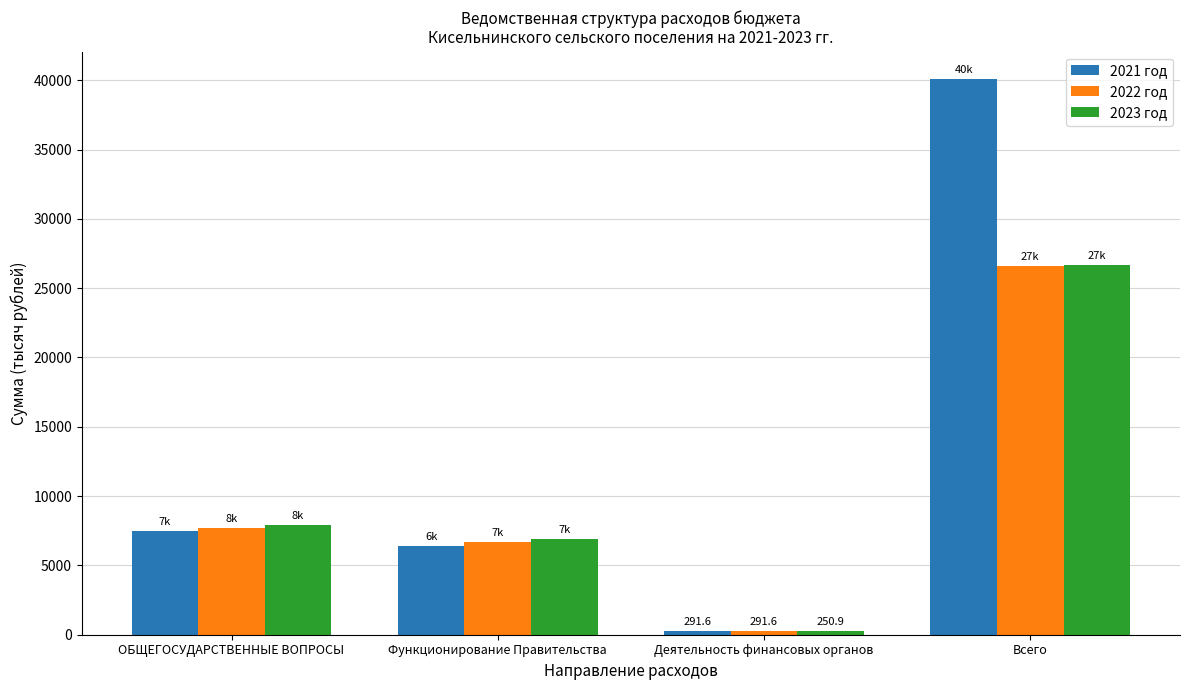

Reading left to right, what are all the values shown in this chart?

2021 год: ОБЩЕГОСУДАРСТВЕННЫЕ ВОПРОСЫ=7487.4	Функционирование Правительства=6418.3	Деятельность финансовых органов=291.6	Всего=40059.7
2022 год: ОБЩЕГОСУДАРСТВЕННЫЕ ВОПРОСЫ=7706.1	Функционирование Правительства=6662.7	Деятельность финансовых органов=291.6	Всего=26577.3
2023 год: ОБЩЕГОСУДАРСТВЕННЫЕ ВОПРОСЫ=7924.8	Функционирование Правительства=6916.9	Деятельность финансовых органов=250.9	Всего=26670.7